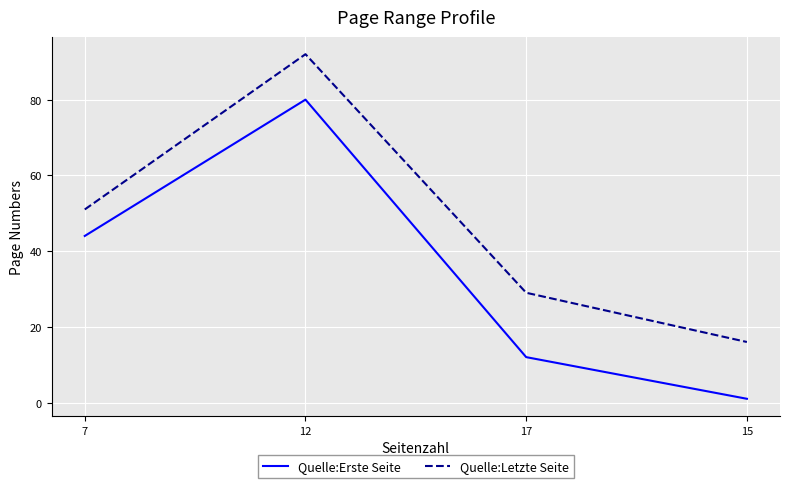

True or false: Quelle:Erste Seite and Quelle:Letzte Seite intersect in this chart.

False